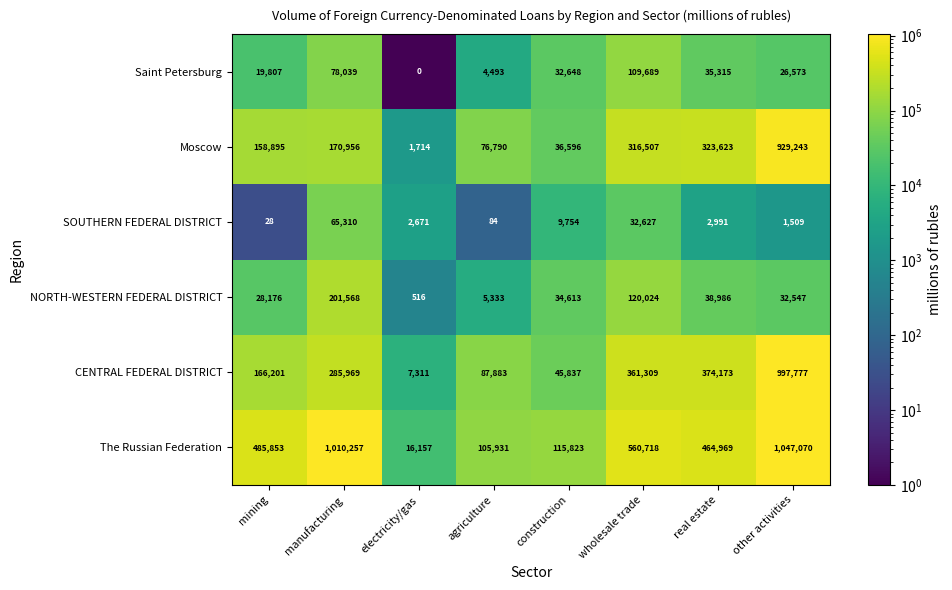

What is the sum of all SOUTHERN FEDERAL DISTRICT values?

114974